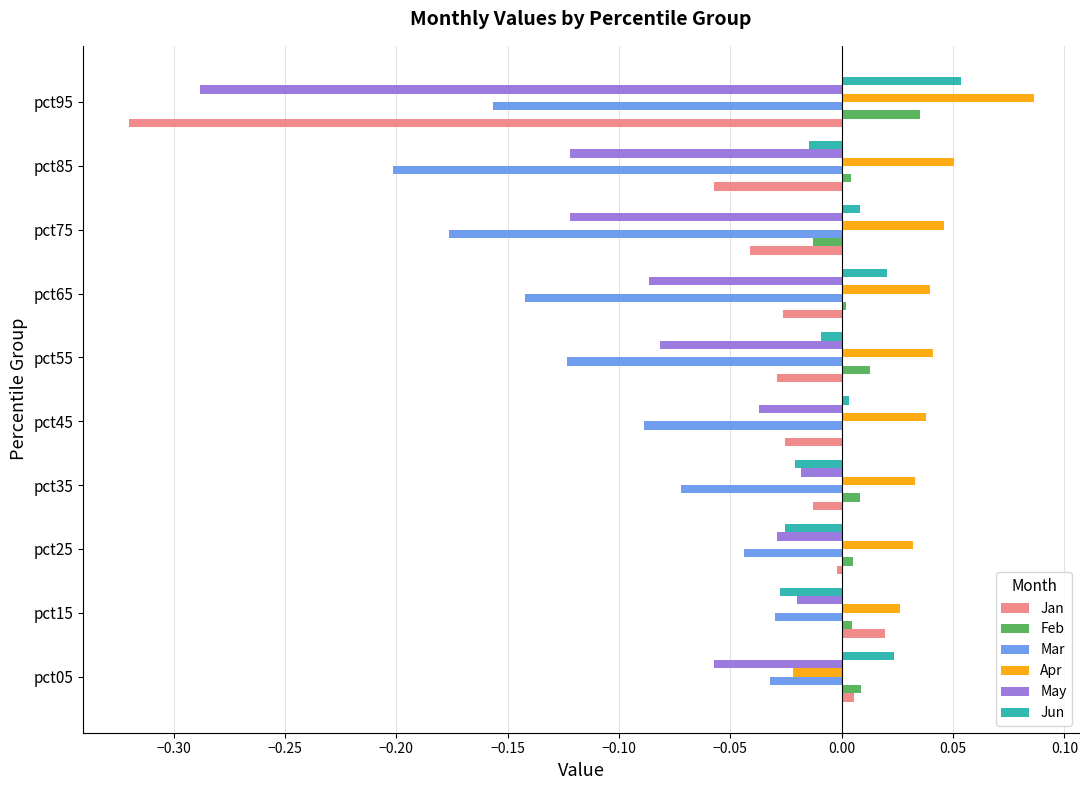

True or false: Feb has a value of 0.0 at pct65.

True